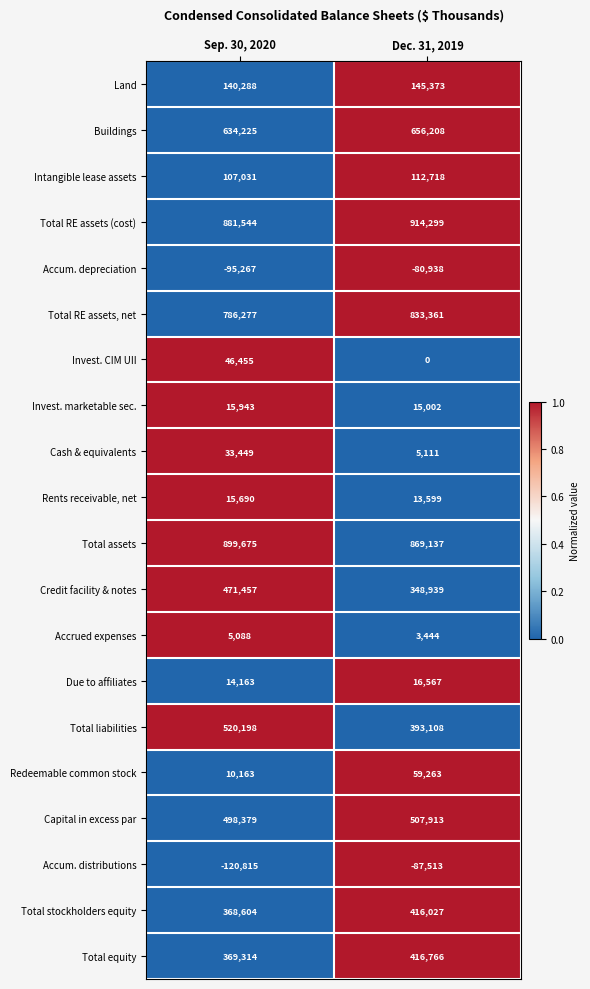

What is the sum of the Total liabilities values at Sep. 30, 2020 and Dec. 31, 2019?

913306